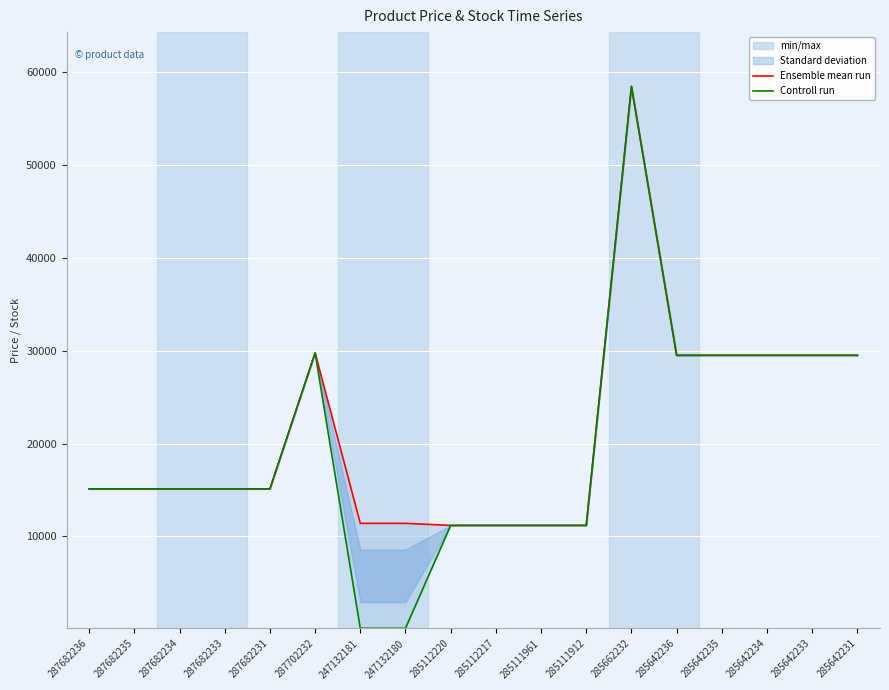

What is the difference between the second highest and second lowest values in the Ensemble mean run series?

18559.1